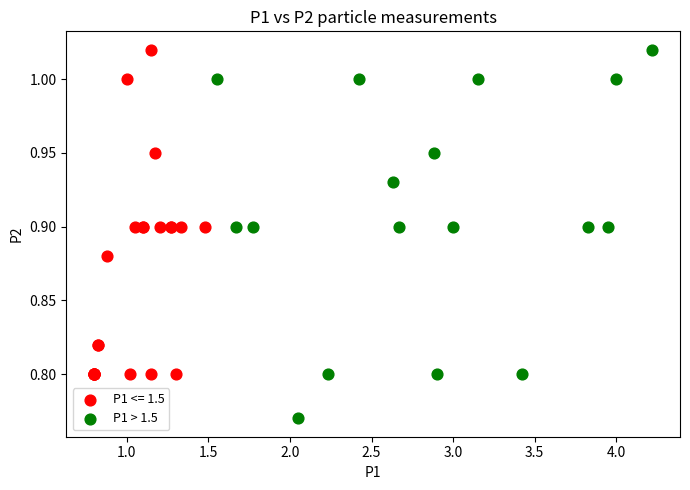

Which series reaches the minimum Y coordinate?

P1 > 1.5